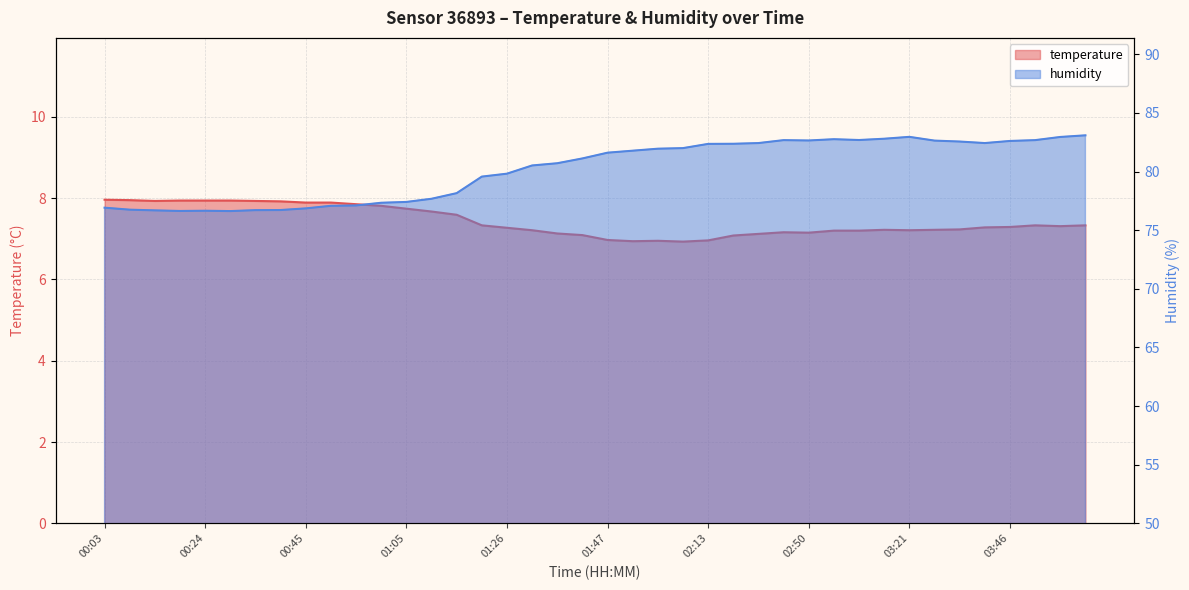

How many data points in humidity are less than 81?

19